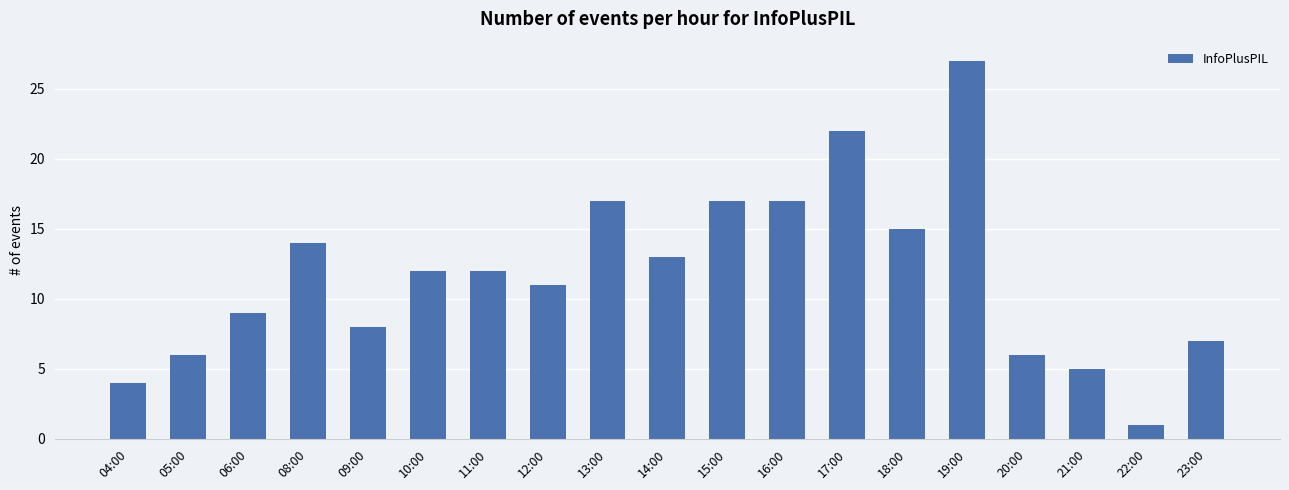

What is the value of the 12th bar from the left?

17